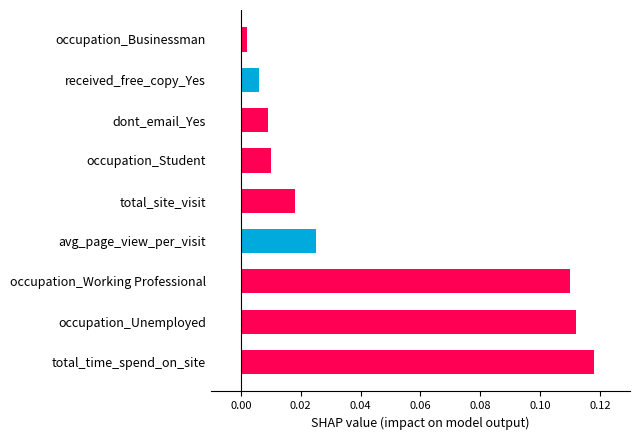

Which category has the highest value across all series?

total_time_spend_on_site